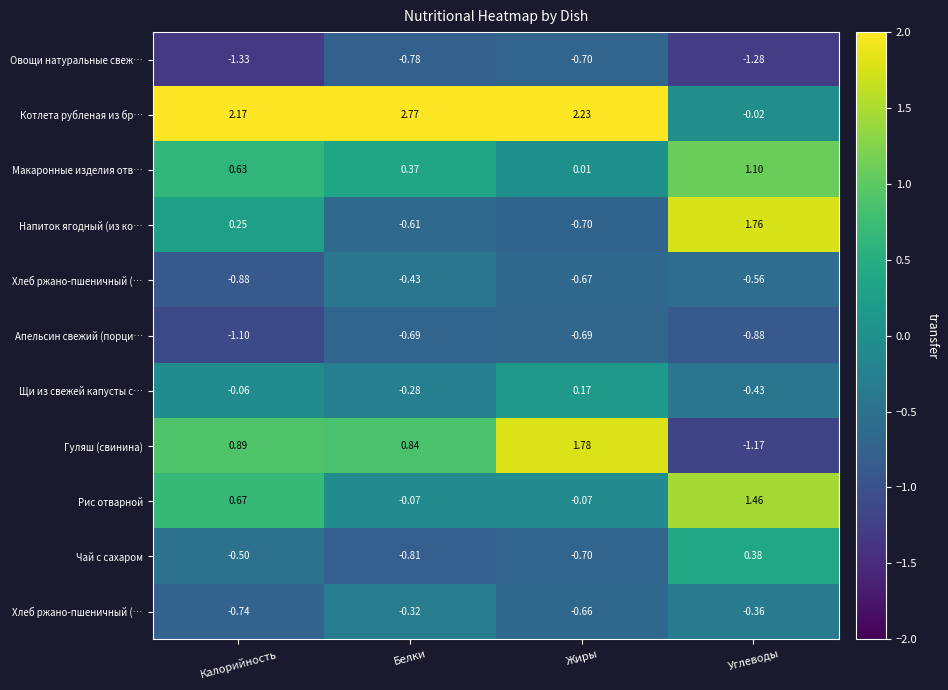

Which label corresponds to the smallest value in the chart?

Калорийность